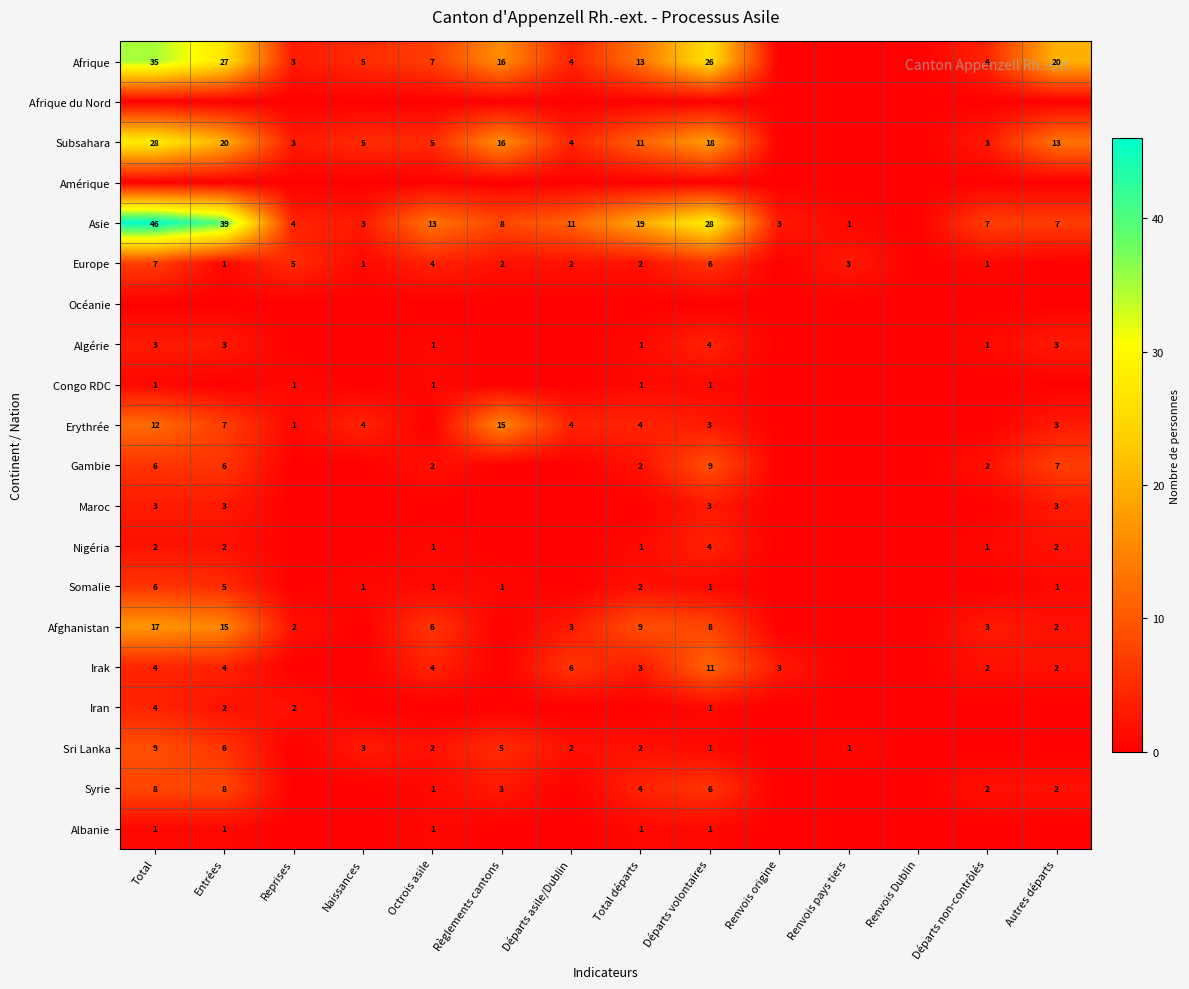

The value of Afghanistan at Départs asile/Dublin is 3. True or false?

True